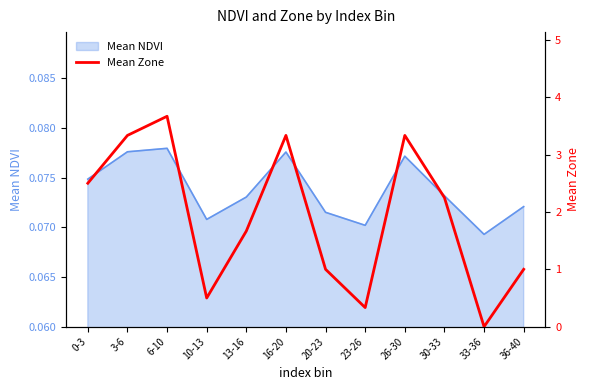

What is the change in value from 0-3 to 36-40?

-1.5